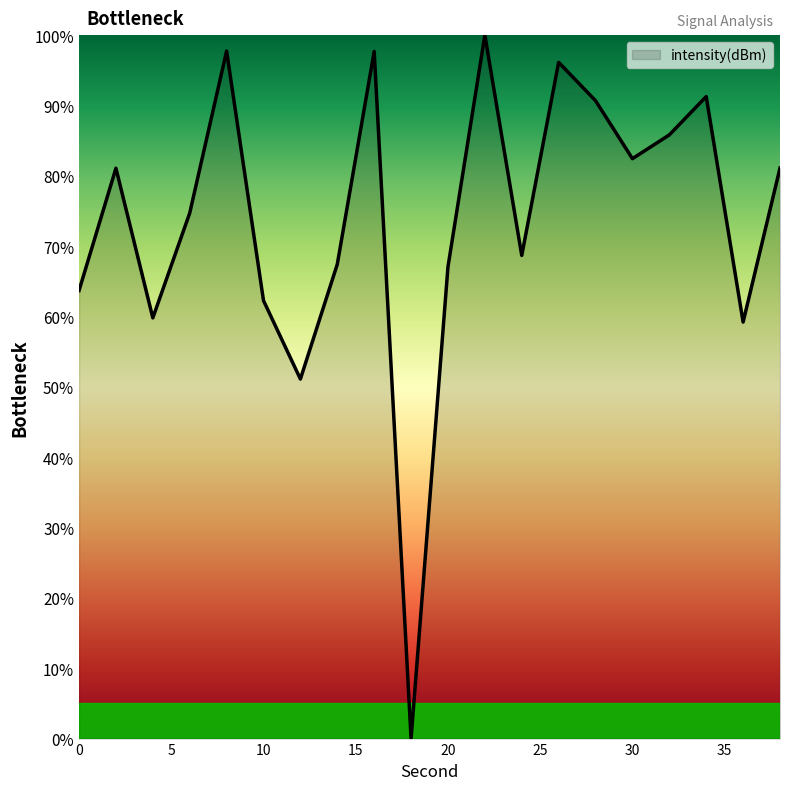

What is the greatest value displayed?

100.0